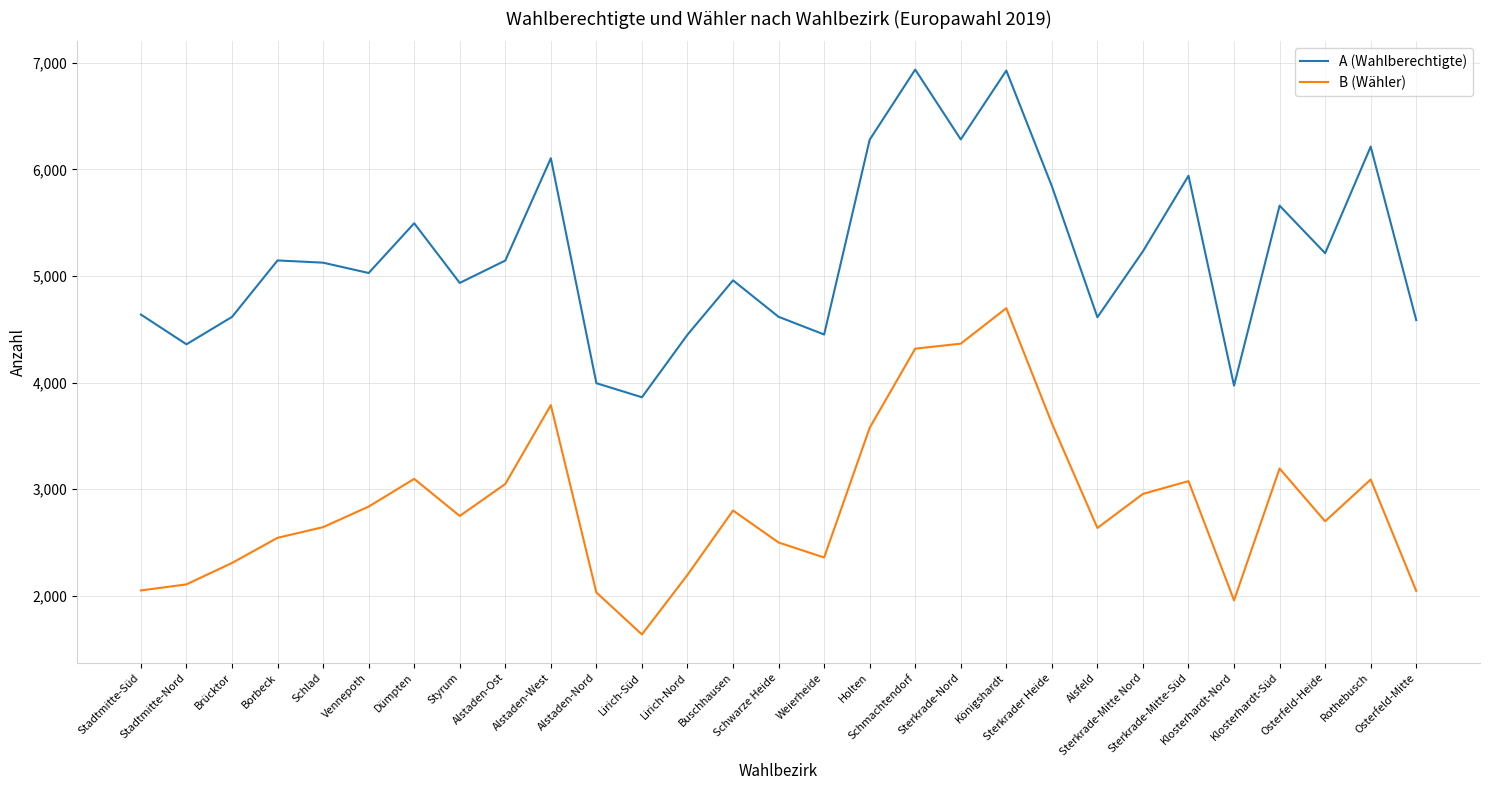

What is the maximum value shown in the chart?

6937